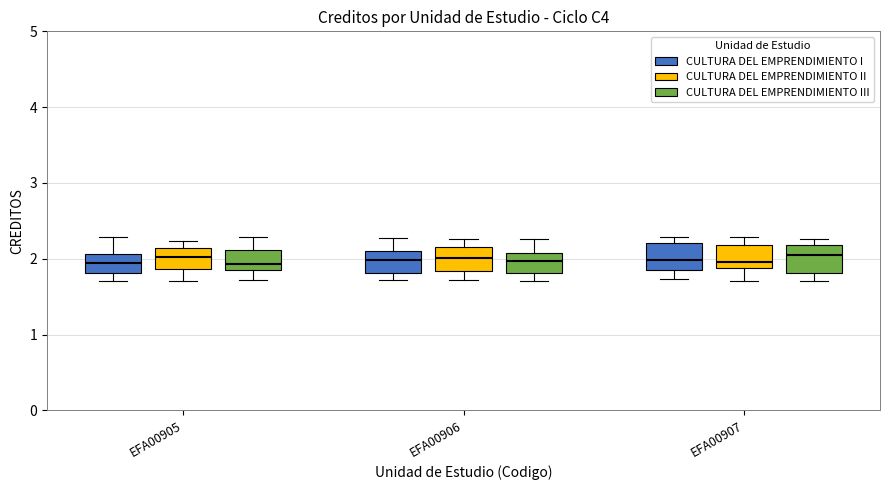

Where does the lower whisker of the box for EFA00906 (CULTURA DEL EMPRENDIMIENTO III) end on the y-axis? The values are not printed on the chart, so give them approximately, as read against the axis.

1.7